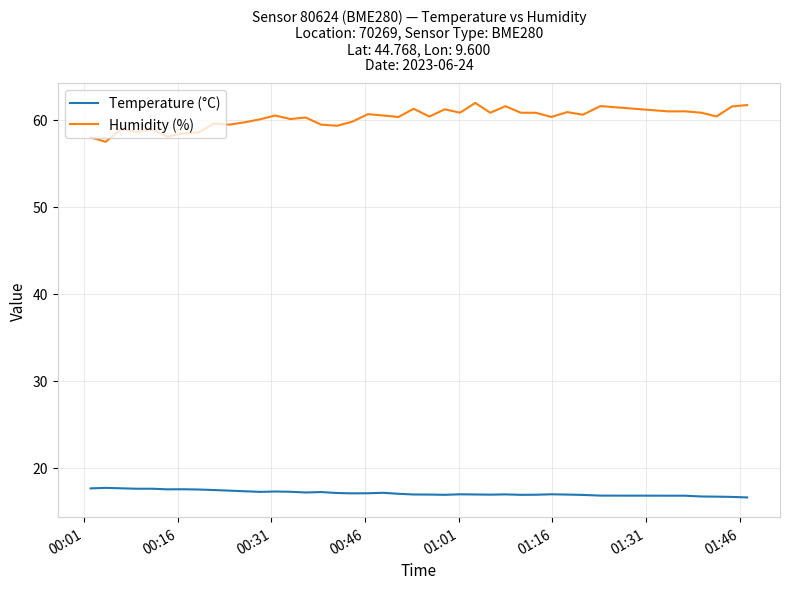

What is the difference between the maximum and minimum values in the Humidity (%) series?

4.5